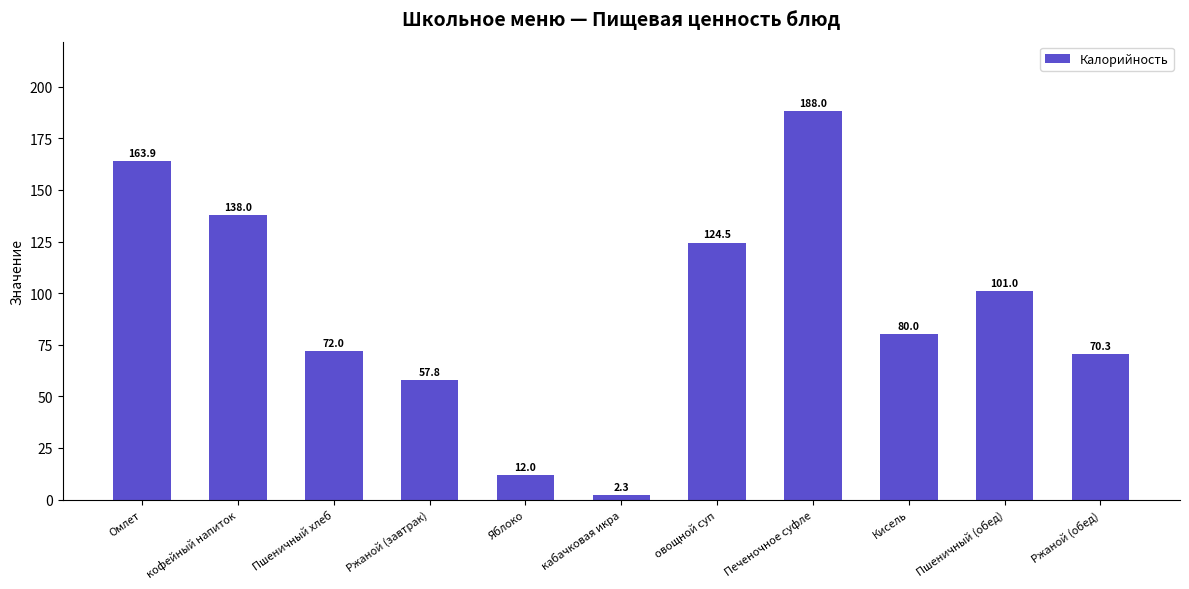

Approximately how many times larger is the value at Ржаной (завтрак) compared to кофейный напиток?

0.4